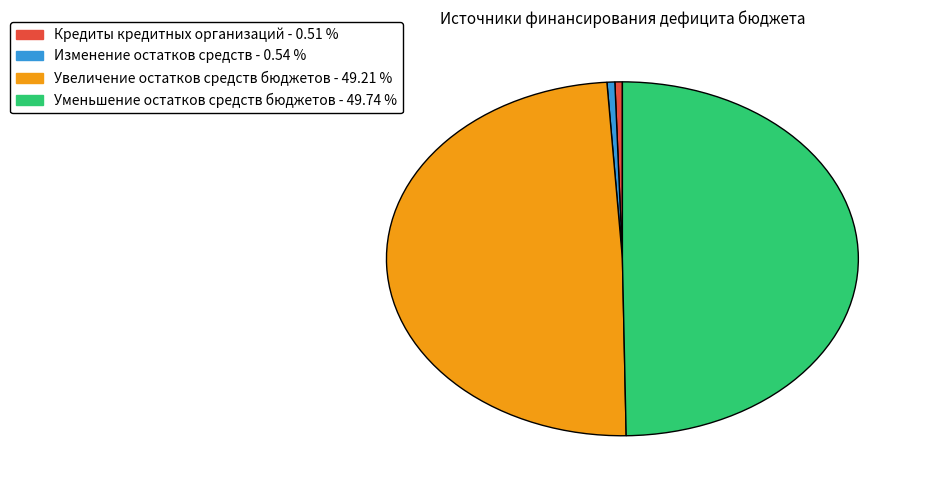

True or false: Кредиты кредитных организаций accounts for 1% of the total.

True